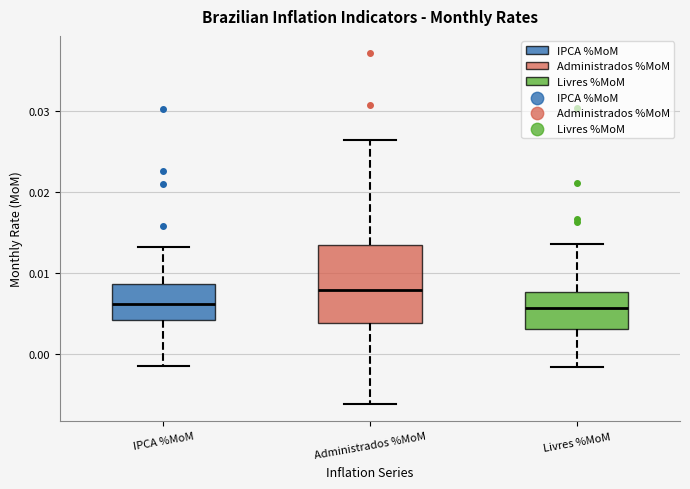

Which box has the highest median line?

Administrados %MoM